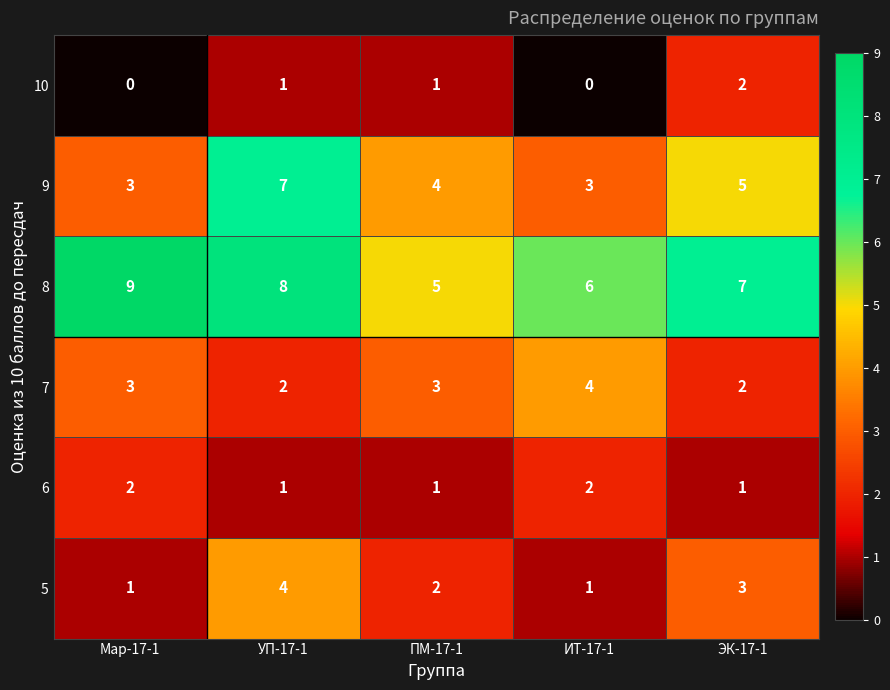

What is the sum of the 10 values at ПМ-17-1 and ЭК-17-1?

3